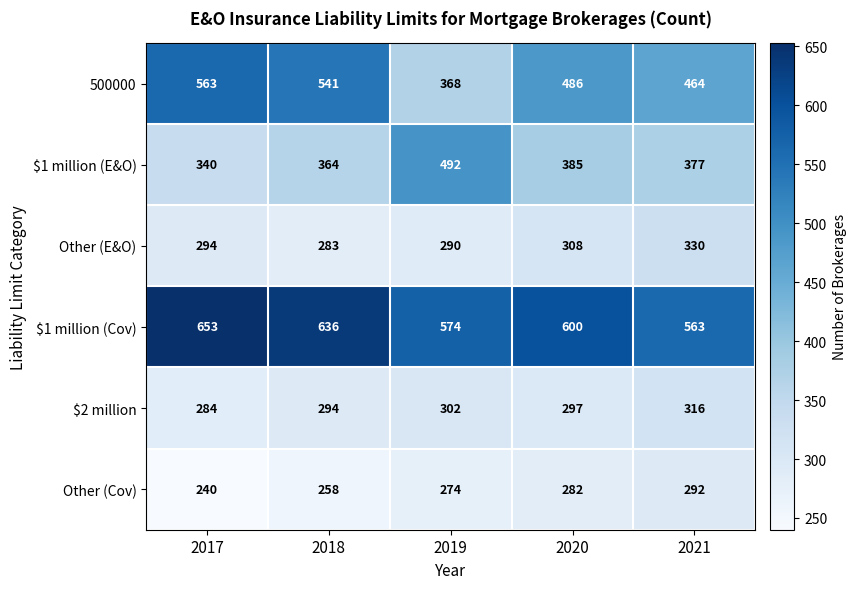

Reading left to right, transcribe all the data shown in this chart.

500000: 2017=563	2018=541	2019=368	2020=486	2021=464
$1 million (E&O): 2017=340	2018=364	2019=492	2020=385	2021=377
Other (E&O): 2017=294	2018=283	2019=290	2020=308	2021=330
$1 million (Cov): 2017=653	2018=636	2019=574	2020=600	2021=563
$2 million: 2017=284	2018=294	2019=302	2020=297	2021=316
Other (Cov): 2017=240	2018=258	2019=274	2020=282	2021=292